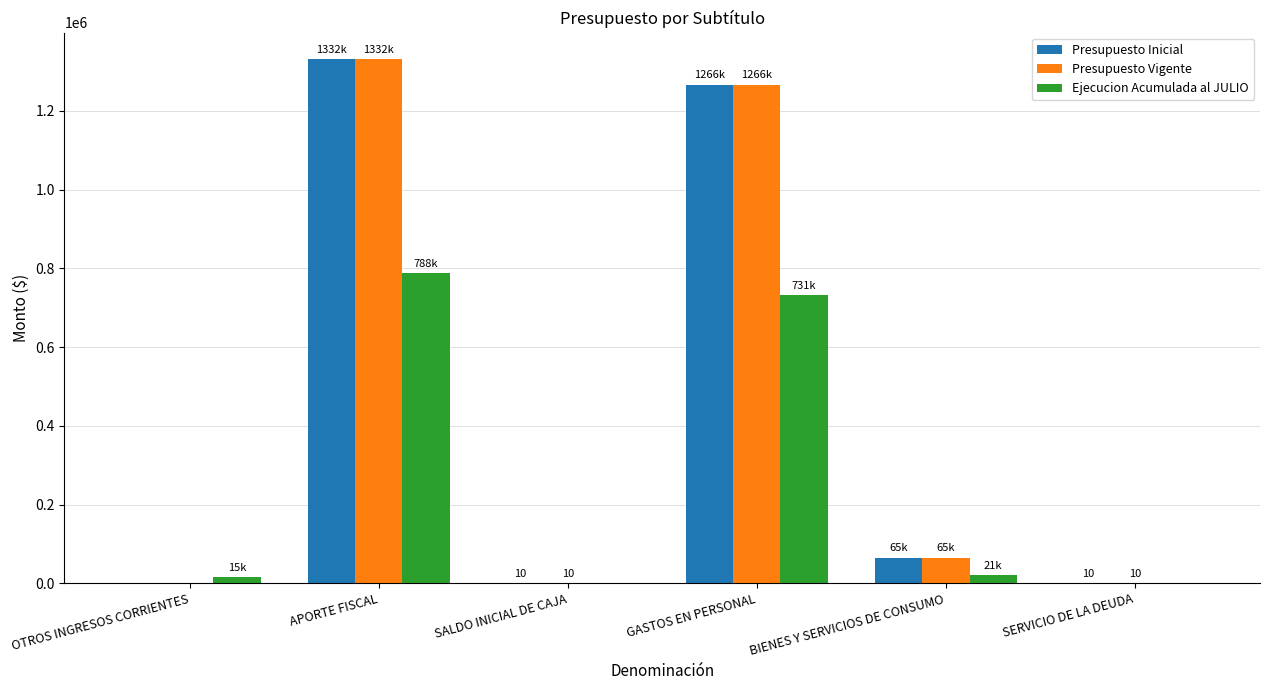

Is the value of Ejecucion Acumulada al JULIO at GASTOS EN PERSONAL greater than the value of Presupuesto Inicial at GASTOS EN PERSONAL?

No